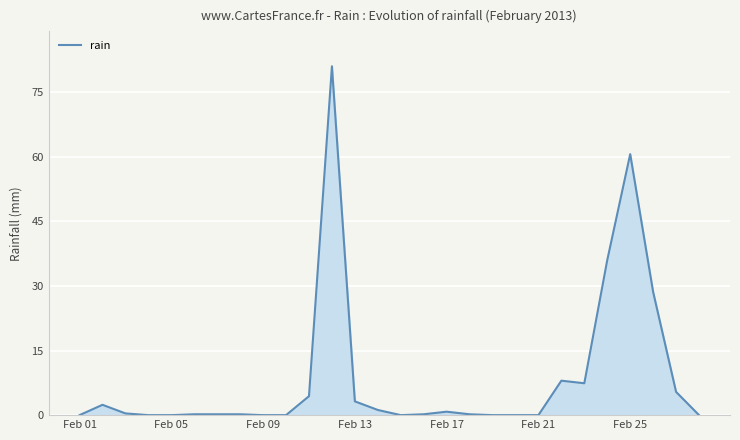

Does the chart display data point markers on the line(s)?

No